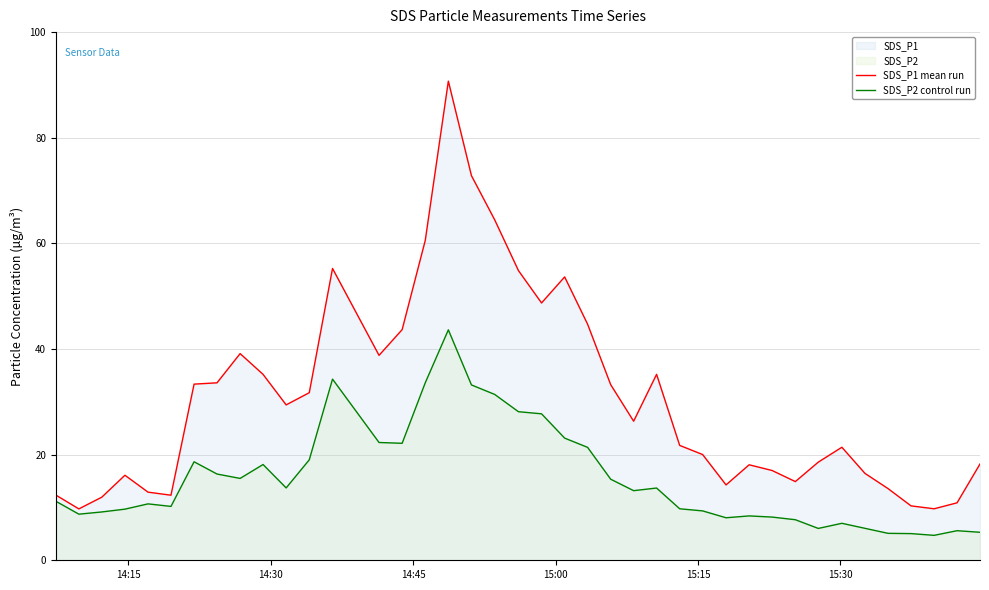

Which series has the widest spread of values?

SDS_P1 mean run